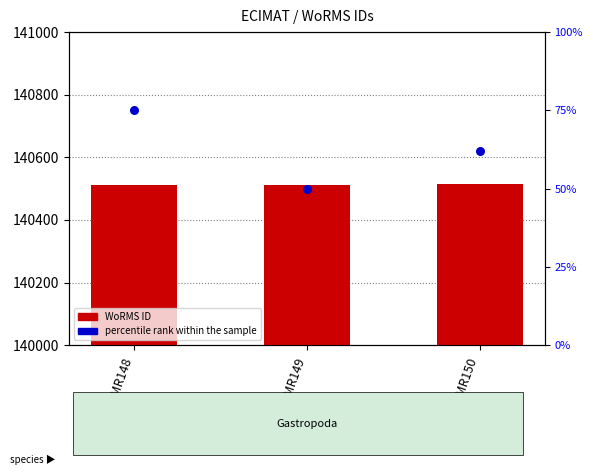

What are all the series names shown in the legend?

WoRMS ID, percentile rank within the sample